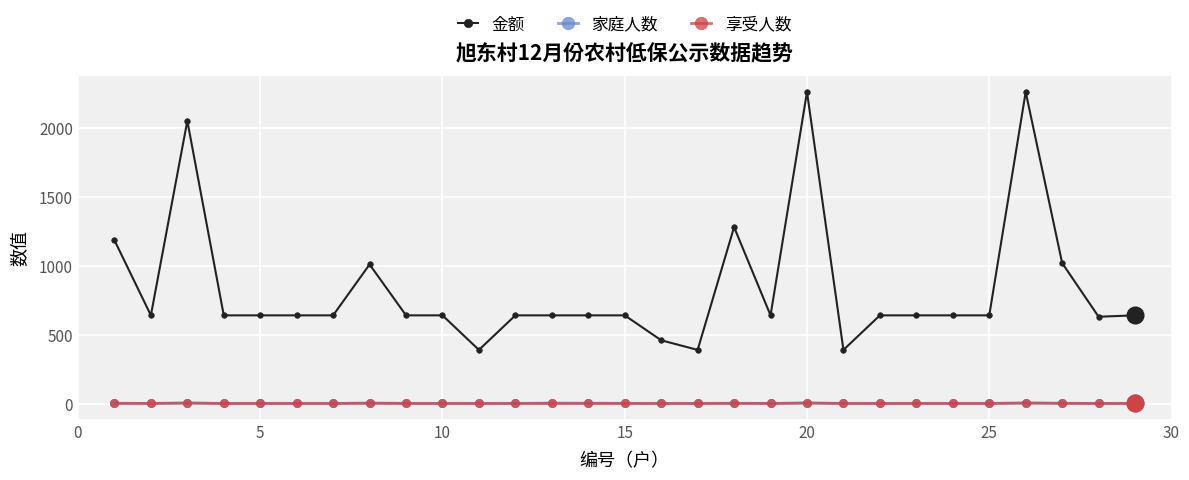

How many lines are shown in the chart?

3